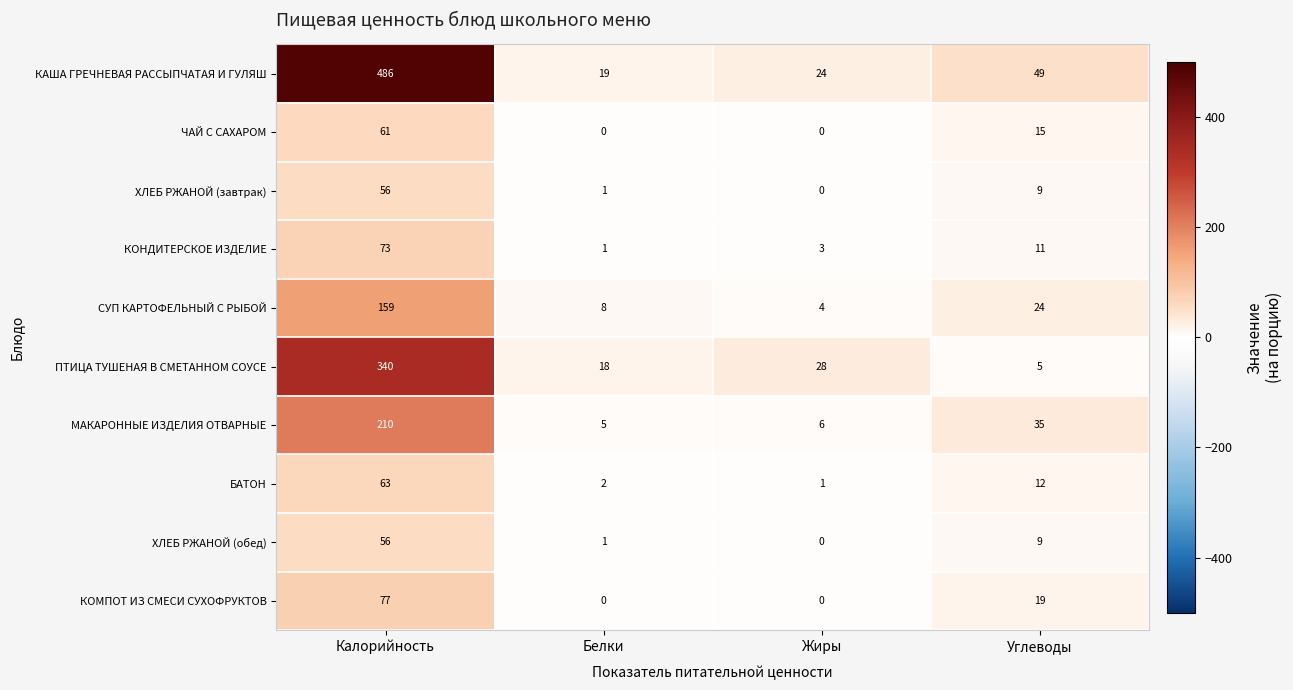

Which series changed the most between Жиры and Углеводы?

МАКАРОННЫЕ ИЗДЕЛИЯ ОТВАРНЫЕ